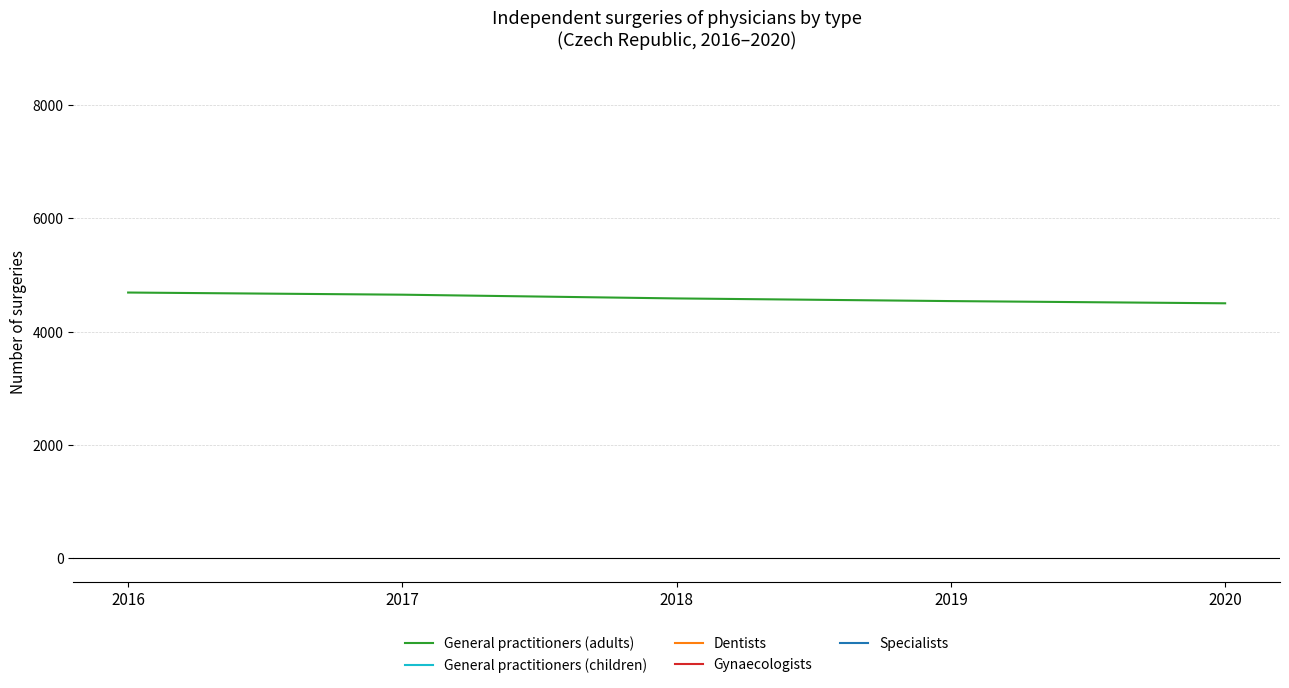

Rank the series at 2020 from highest to lowest value.

Specialists, Dentists, General practitioners (adults), General practitioners (children), Gynaecologists